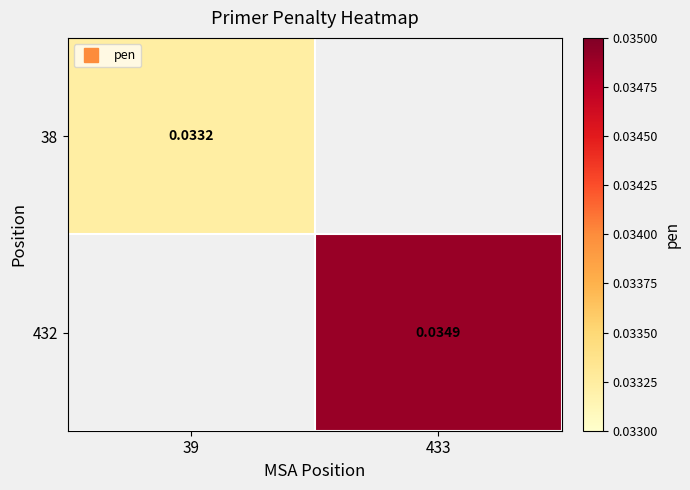

True or false: 432 has a value of 0.0 at 433.

True